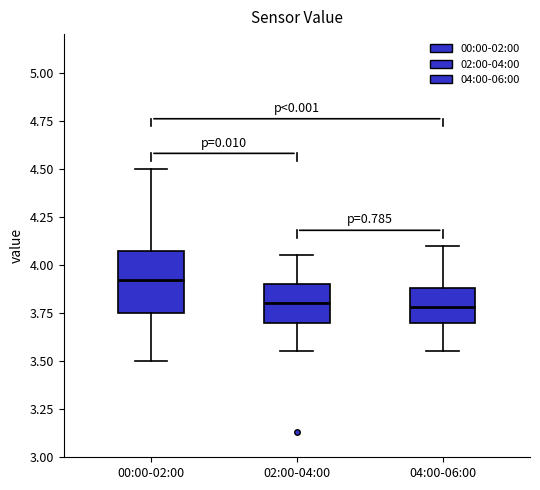

Which box is the tallest, from its lower edge to its upper edge?

00:00-02:00